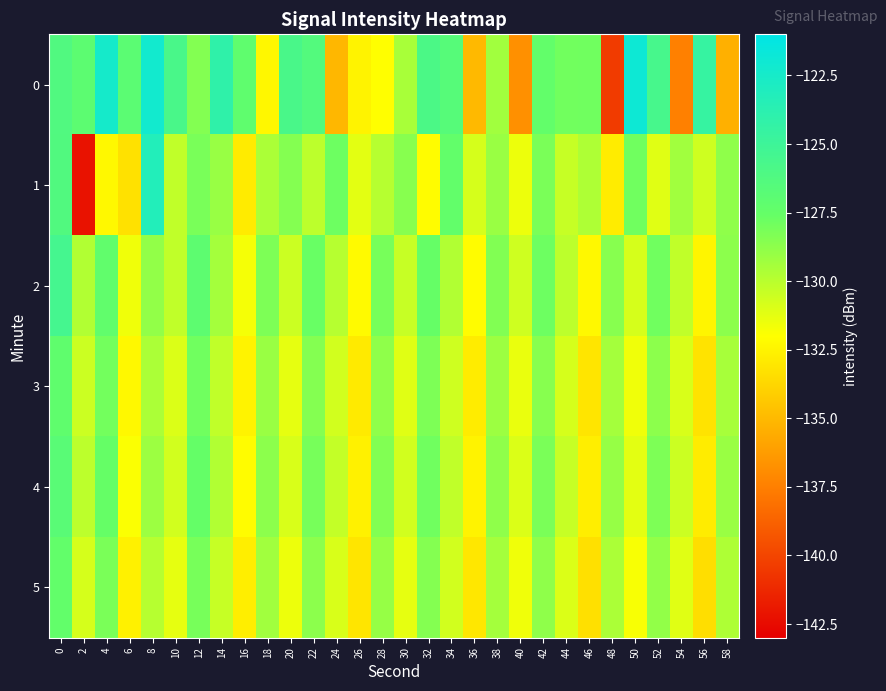

How many categories are shown in the chart?

30